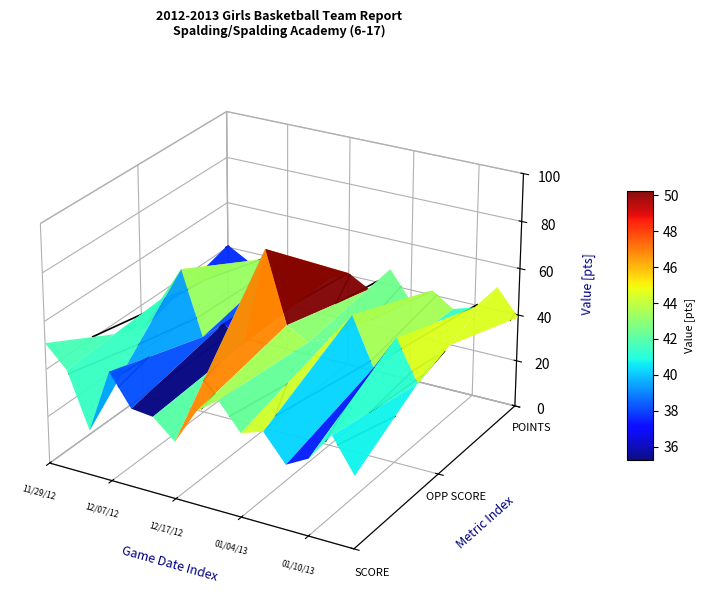

Where does the 12/27/12 series first go above 39?

OPP SCORE